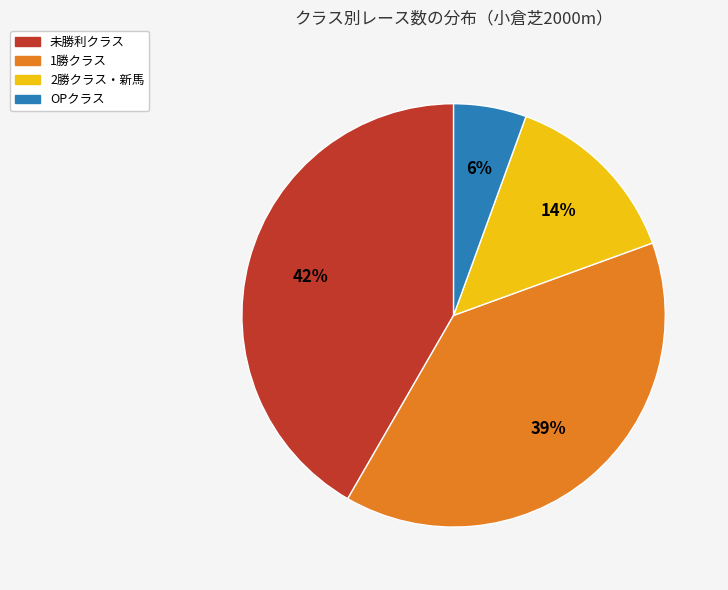

How many segments does this pie chart have?

4